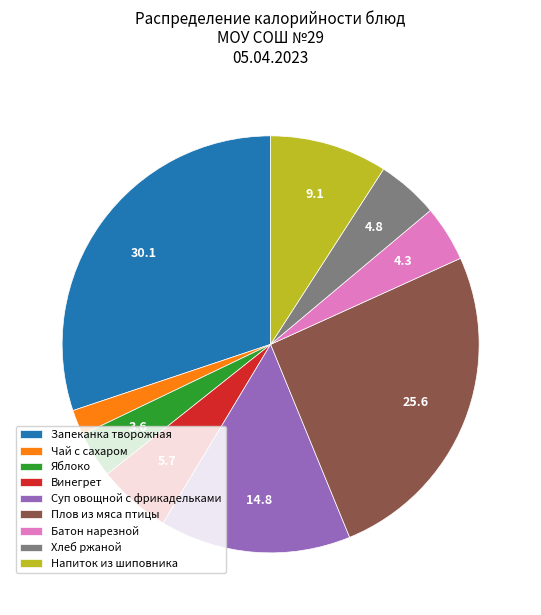

How many slices are in this pie chart?

9